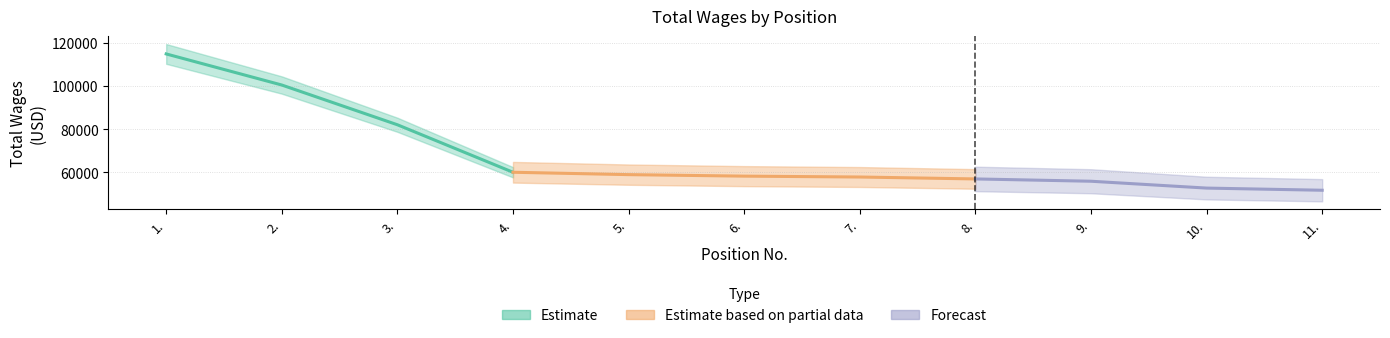

What is the difference between the maximum and minimum values?

63354